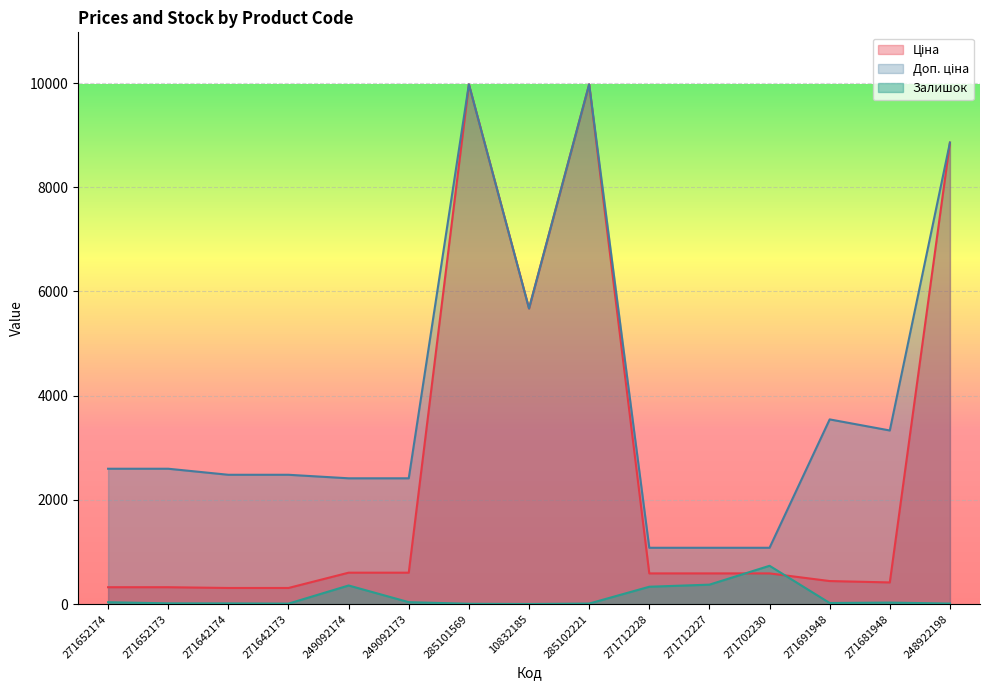

How many values in the Залишок series exceed 22?

7